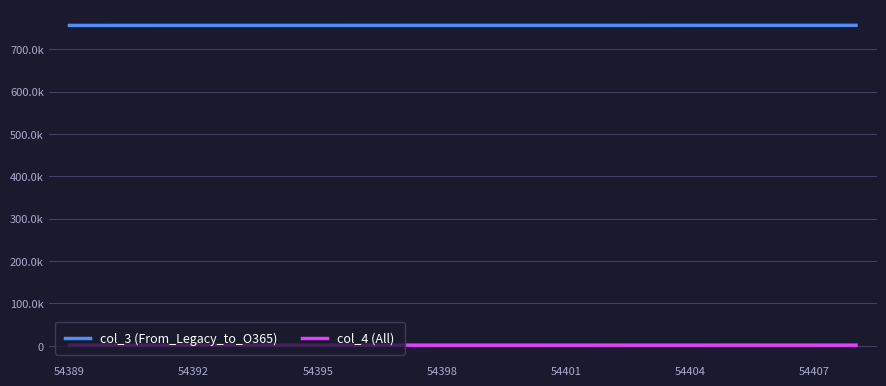

At which label is col_3 (From_Legacy_to_O365) closest to 756013?

10